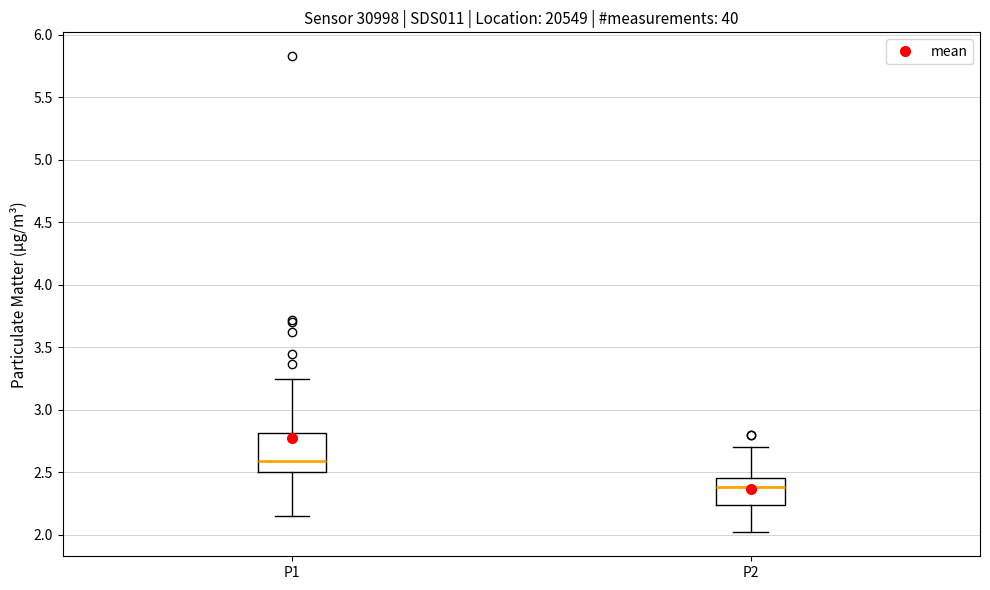

Reading left to right, transcribe this box plot: for each box, give where its median line is, the range the box spans, and where its two whiskers end, as read against the y-axis. The values are not printed on the chart, so give them approximately, as read against the axis.

P1: median 2.60, box 2.50 to 2.80, whiskers 2.15 to 3.25
P2: median 2.40, box 2.25 to 2.45, whiskers 2.00 to 2.70